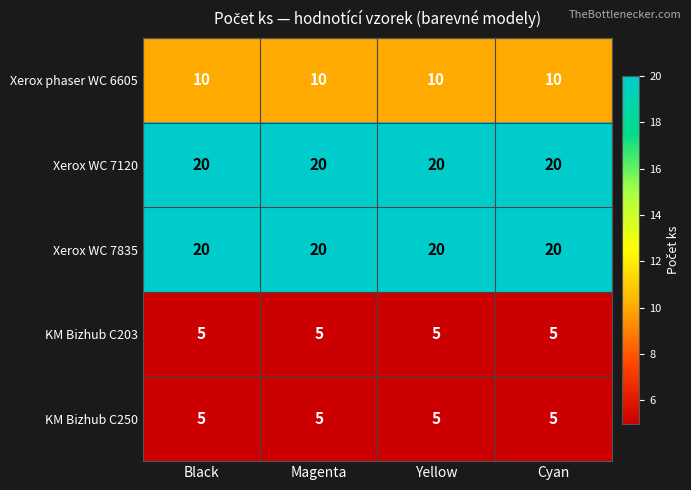

What is the maximum value shown in the chart?

20